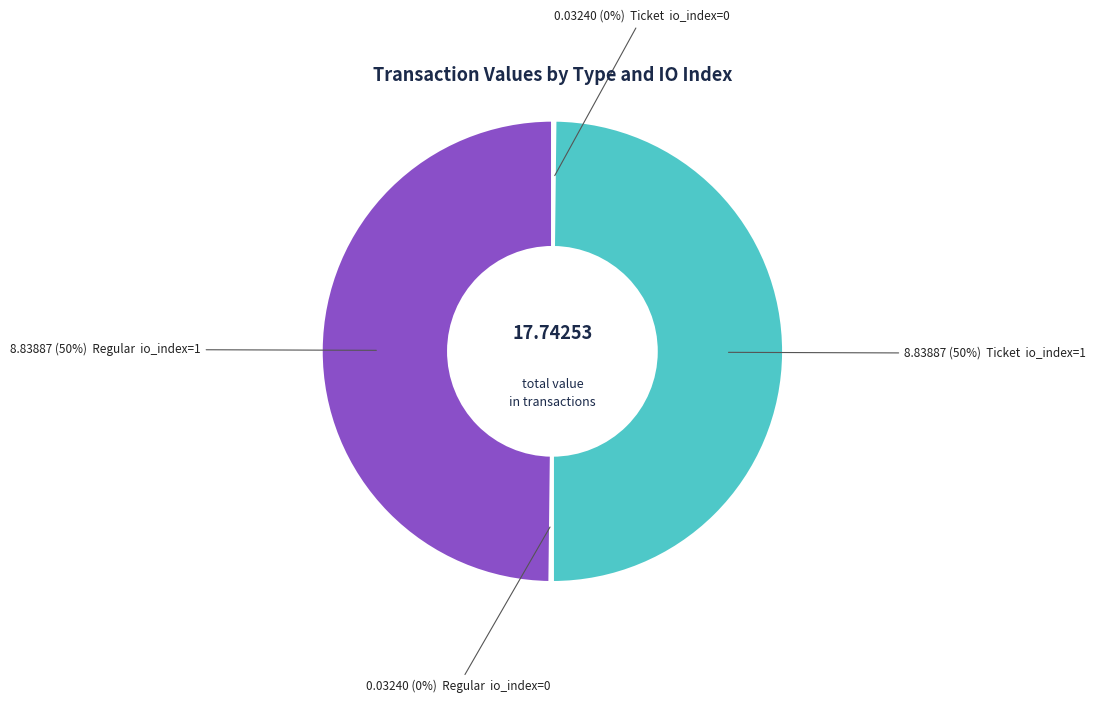

To the nearest percent, what is the difference between the largest and smallest slice percentages?

50%